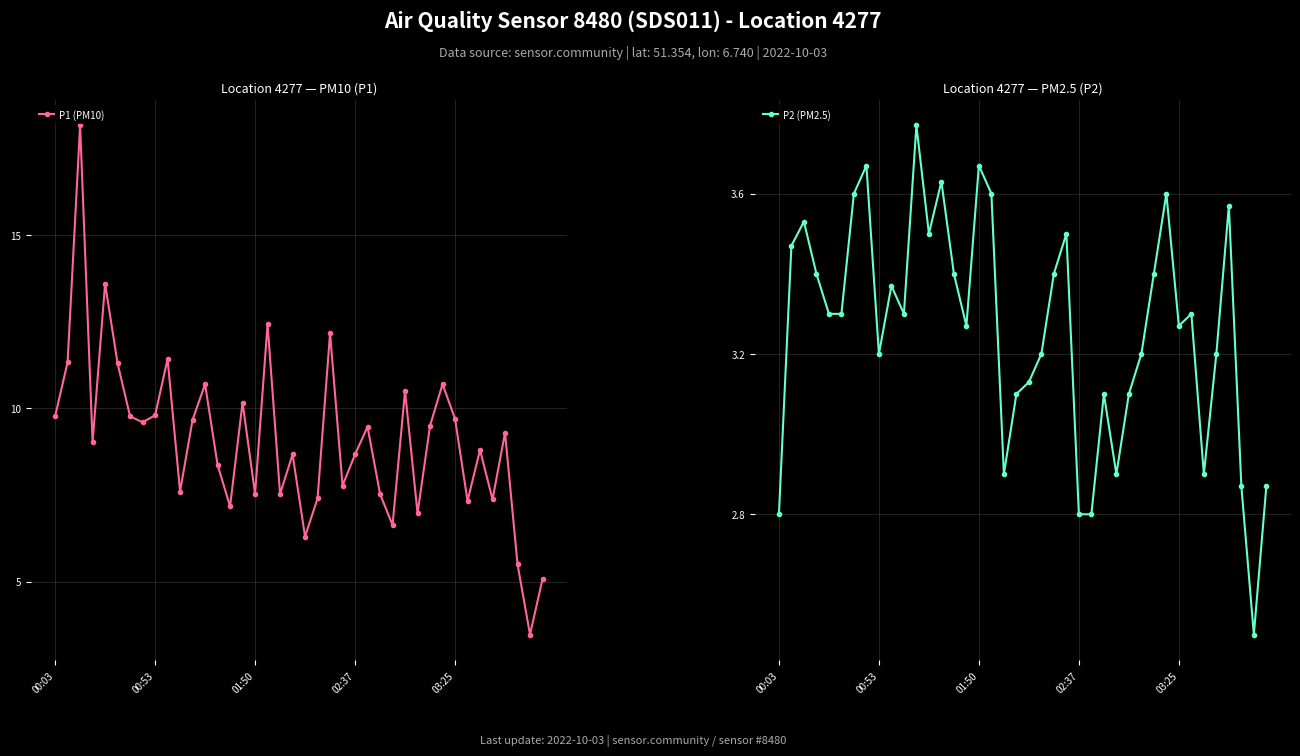

True or false: P2 (PM2.5) and P1 (PM10) cross at least once.

False